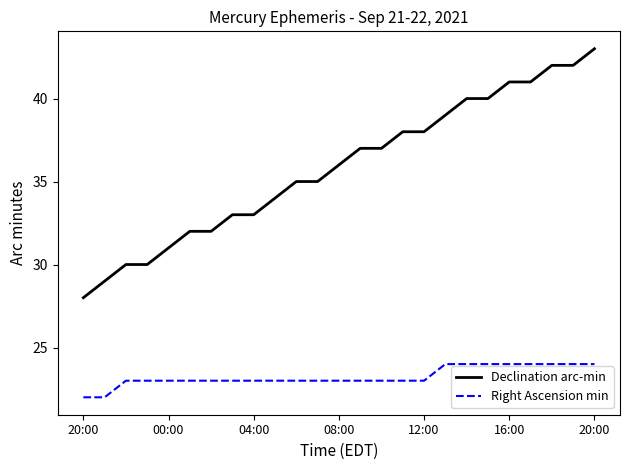

What is the greatest value displayed?

43